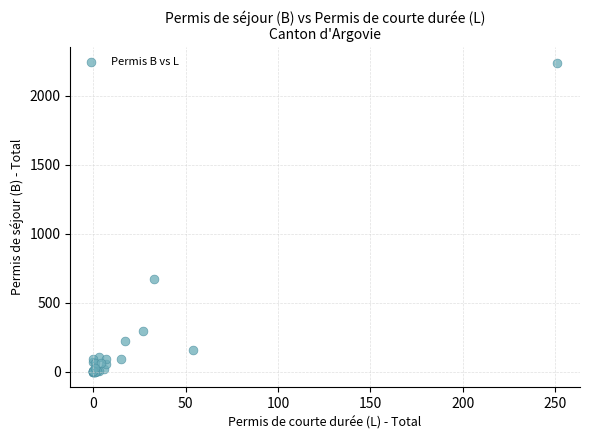

What Y value in the scatter plot is closest to 1121?

675